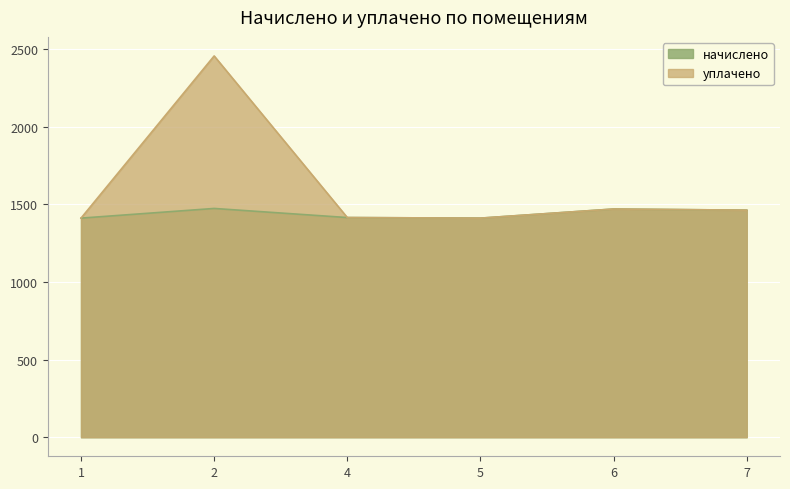

How many values in the уплачено series are below 1462?

3